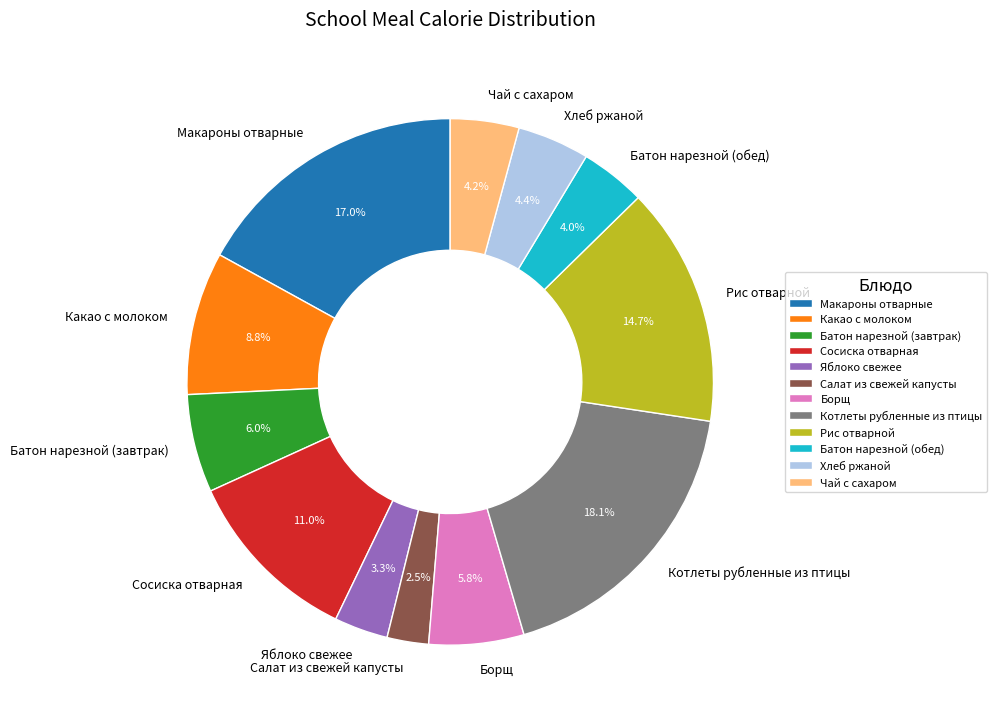

Approximately how many times larger is the value at Салат из свежей капусты compared to Батон нарезной (завтрак)?

0.4